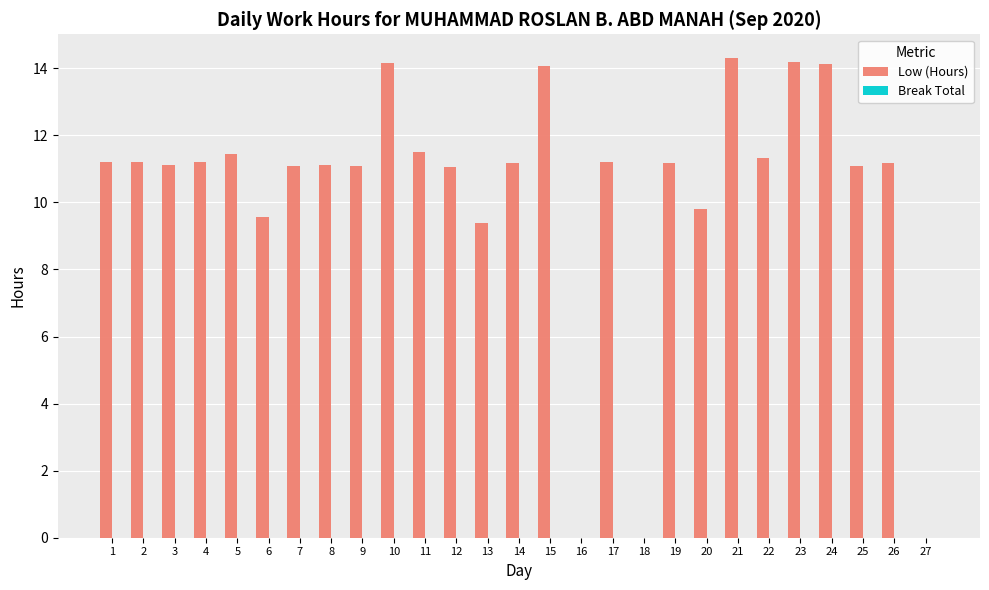

What is the maximum value shown in the chart?

14.3